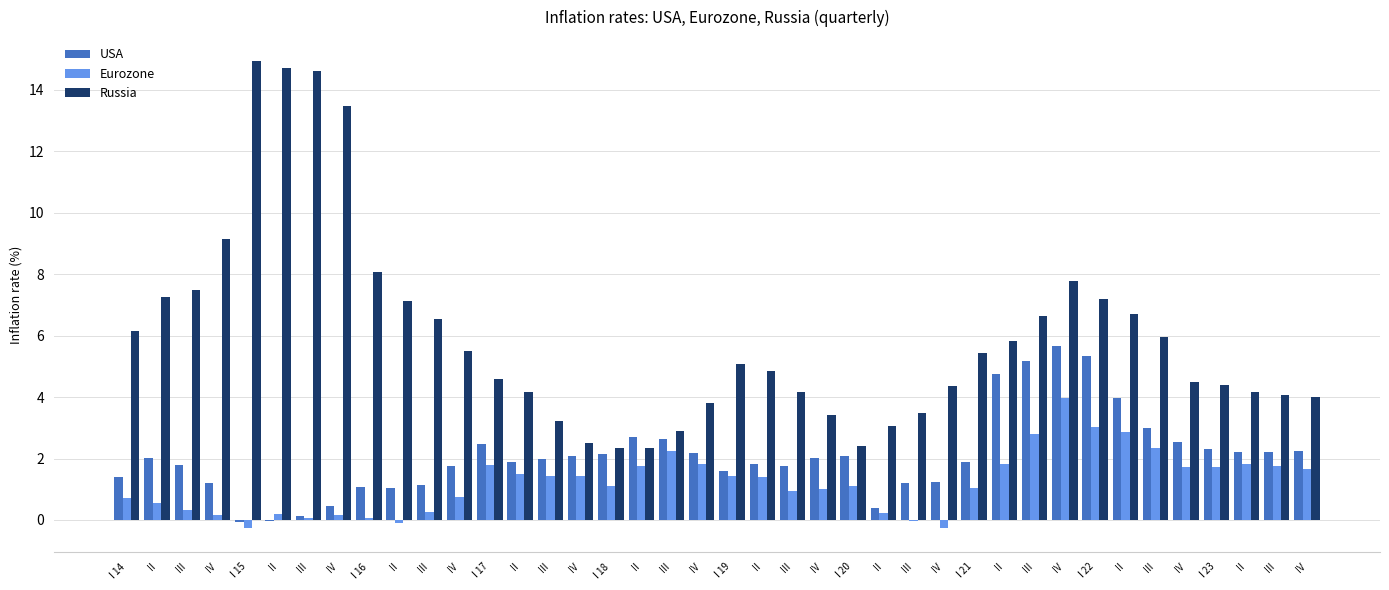

The value of USA at IV is 1.2. True or false?

True